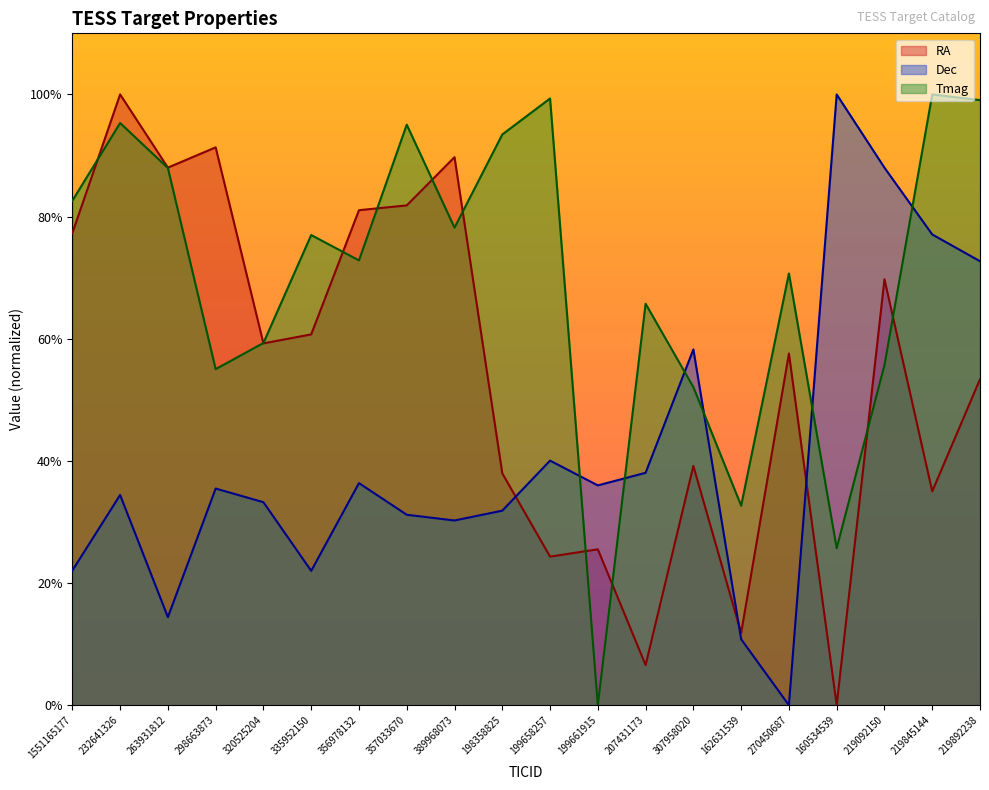

List the series in order of their overall mean, highest first.

Tmag, RA, Dec